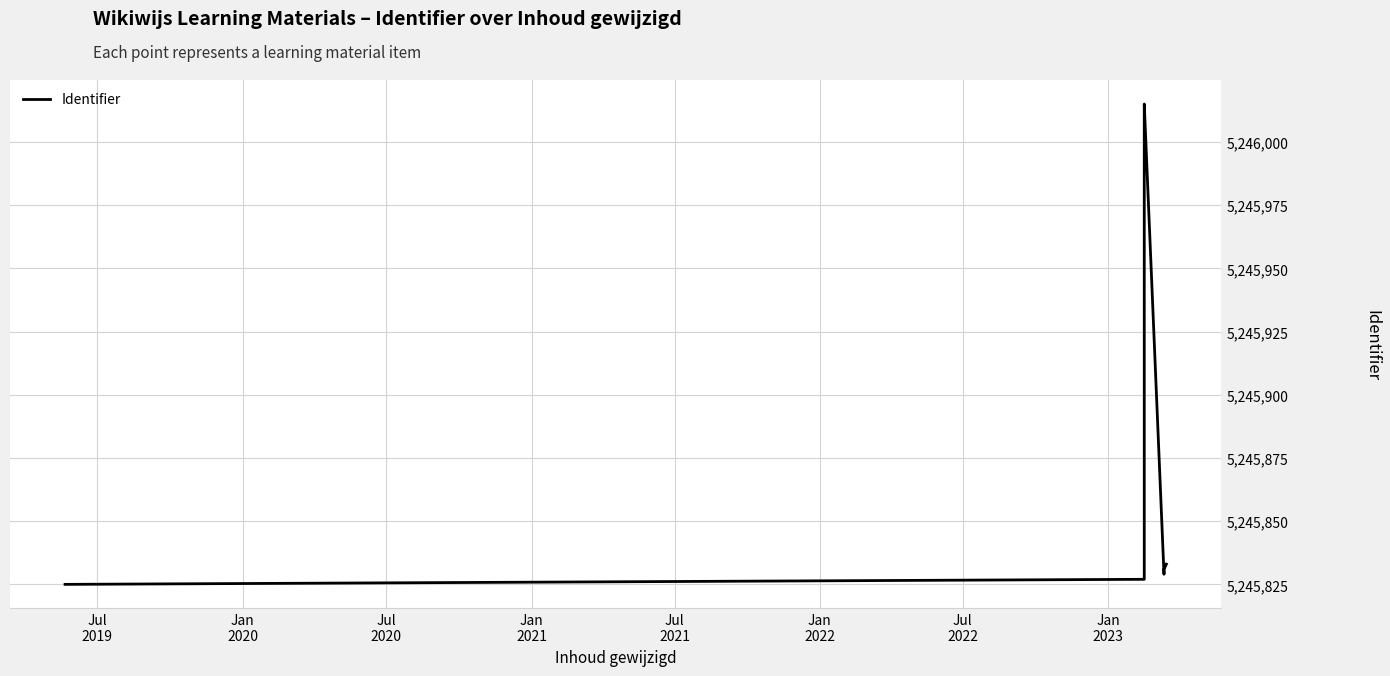

How many points are higher than both their immediate neighbors (excluding endpoints)?

1